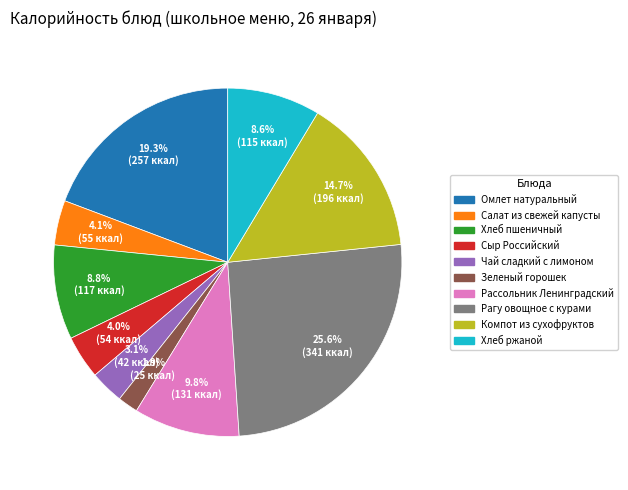

What percentage is the Салат из свежей капусты slice, to the nearest percent?

4%